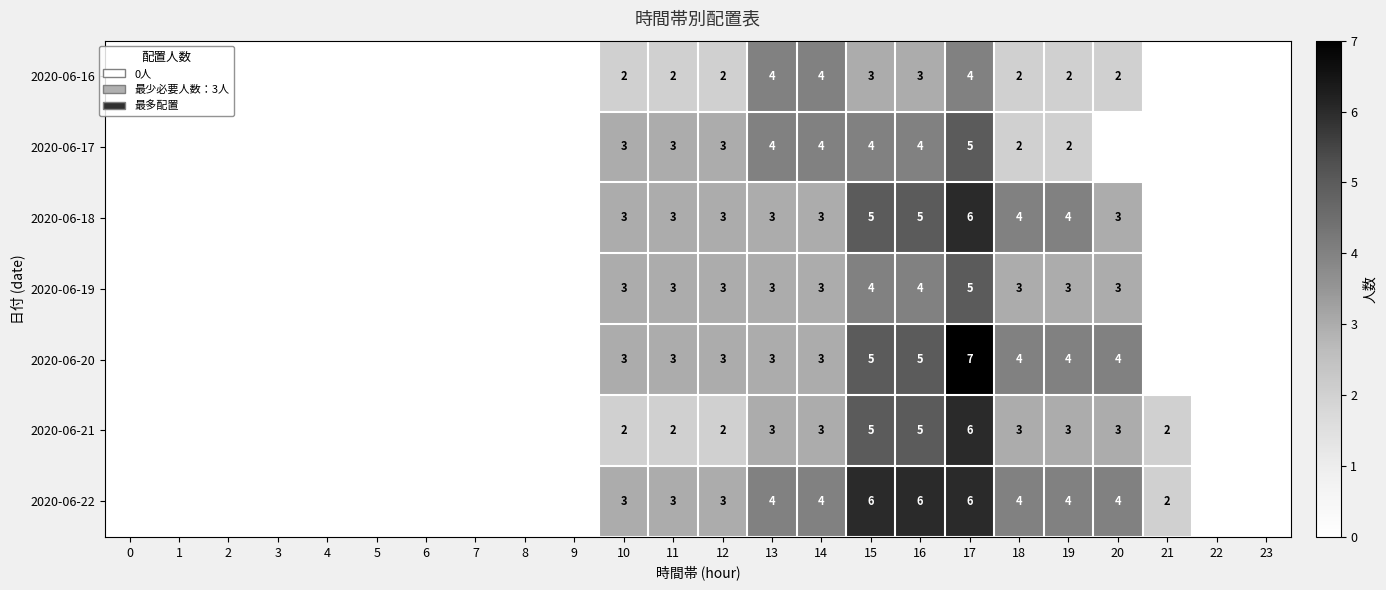

Is it true that 2020-06-16 equals 3 at 12?

False